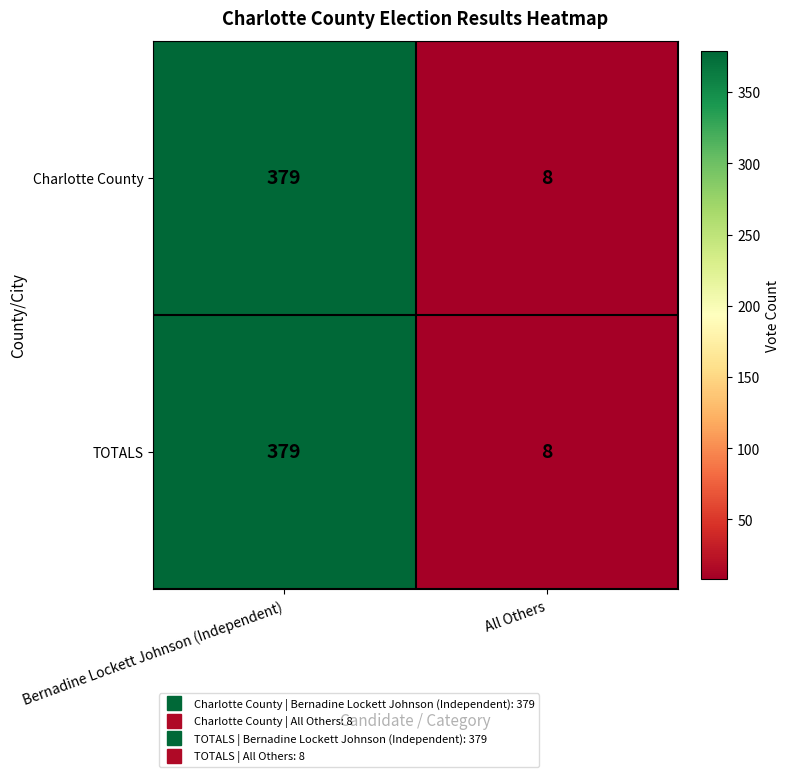

What is the sum of all Charlotte County values?

387